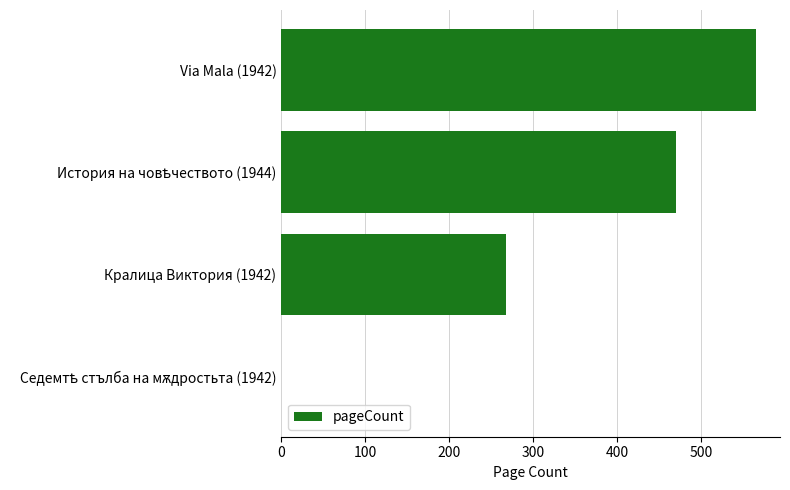

What value does the data have at Via Mala (1942)?

566